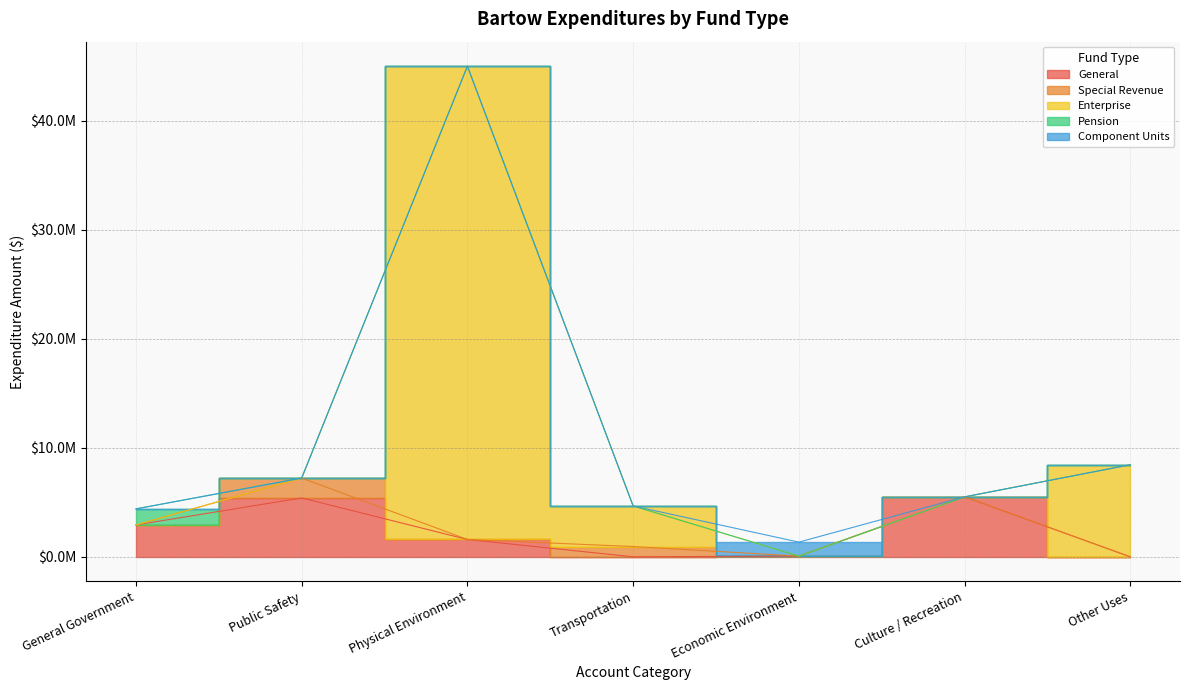

How many lines are shown in the chart?

5